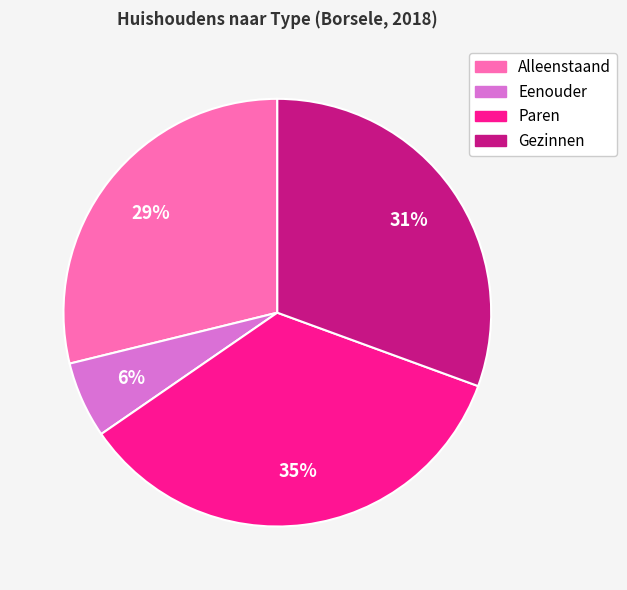

Do Eenouder and Alleenstaand together represent more than half of the pie?

No